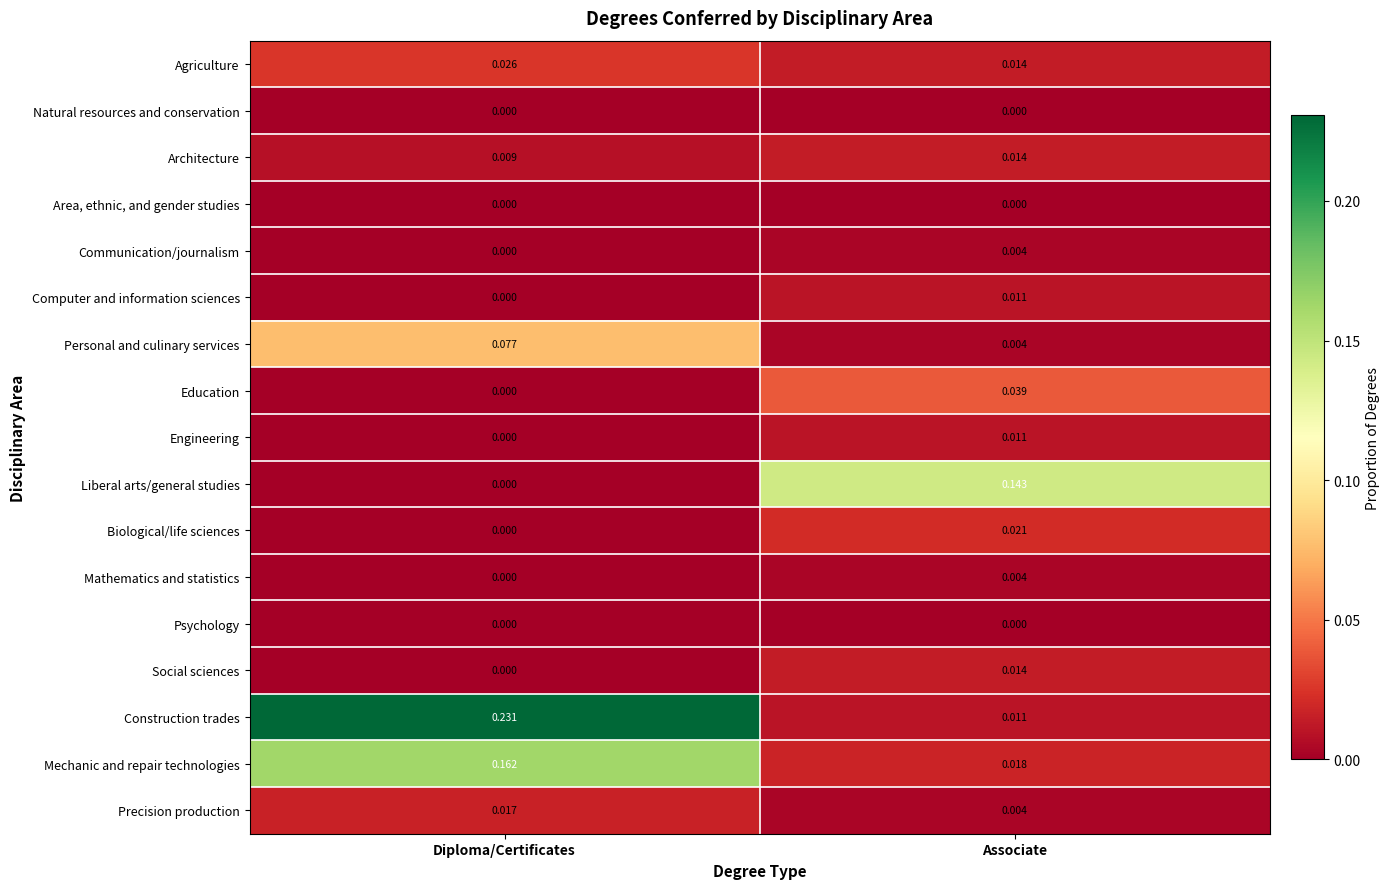

Which series has the widest spread of values?

Construction trades